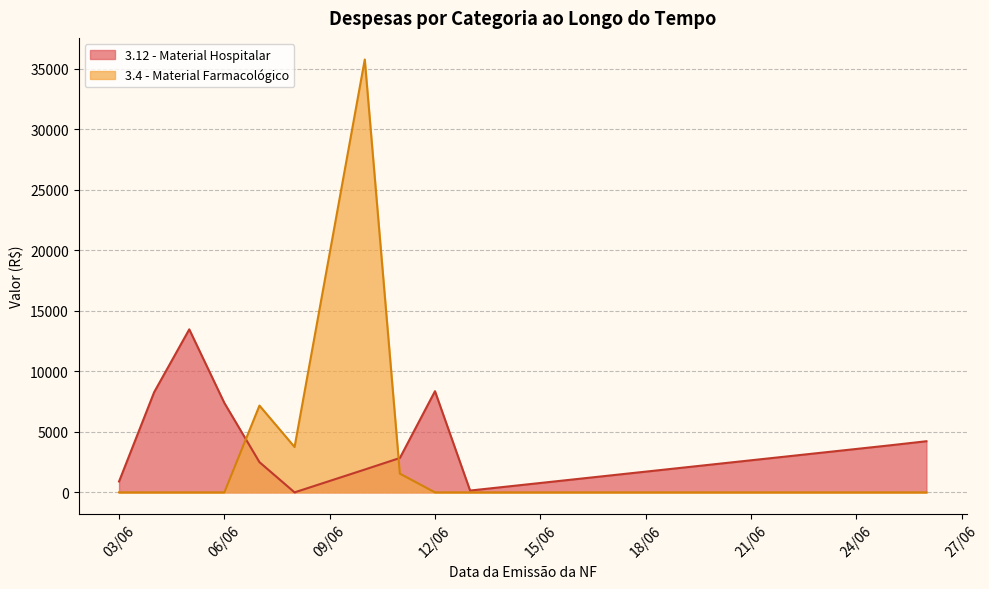

What is the maximum value for 3.4 - Material Farmacológico?

35750.3